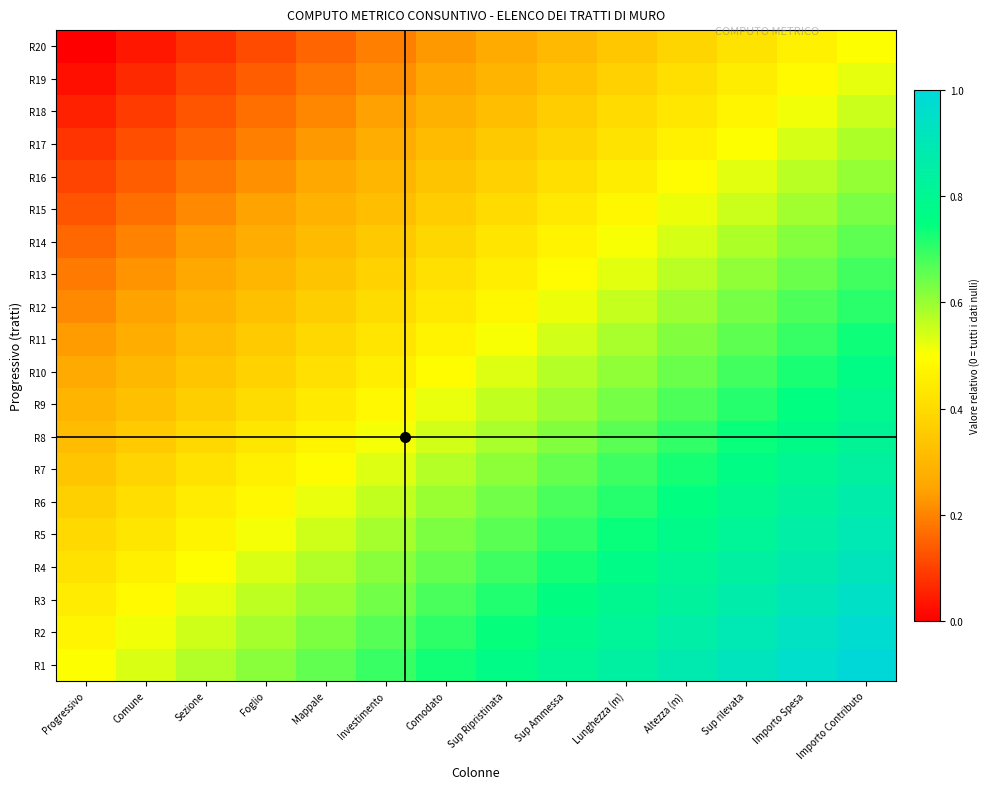

Reading right to left, list all the values displayed in this chart.

R1: Importo Contributo=1.0	Importo Spesa=1.0	Sup rilevata=0.9	Altezza (m)=0.9	Lunghezza (m)=0.8	Sup Ammessa=0.8	Sup Ripristinata=0.8	Comodato=0.7	Investimento=0.7	Mappale=0.7	Foglio=0.6	Sezione=0.6	Comune=0.5	Progressivo=0.5
R2: Importo Contributo=1.0	Importo Spesa=0.9	Sup rilevata=0.9	Altezza (m)=0.9	Lunghezza (m)=0.8	Sup Ammessa=0.8	Sup Ripristinata=0.7	Comodato=0.7	Investimento=0.7	Mappale=0.6	Foglio=0.6	Sezione=0.6	Comune=0.5	Progressivo=0.5
R3: Importo Contributo=0.9	Importo Spesa=0.9	Sup rilevata=0.9	Altezza (m)=0.8	Lunghezza (m)=0.8	Sup Ammessa=0.8	Sup Ripristinata=0.7	Comodato=0.7	Investimento=0.6	Mappale=0.6	Foglio=0.6	Sezione=0.5	Comune=0.5	Progressivo=0.4
R4: Importo Contributo=0.9	Importo Spesa=0.9	Sup rilevata=0.8	Altezza (m)=0.8	Lunghezza (m)=0.8	Sup Ammessa=0.7	Sup Ripristinata=0.7	Comodato=0.7	Investimento=0.6	Mappale=0.6	Foglio=0.5	Sezione=0.5	Comune=0.5	Progressivo=0.4
R5: Importo Contributo=0.9	Importo Spesa=0.9	Sup rilevata=0.8	Altezza (m)=0.8	Lunghezza (m)=0.7	Sup Ammessa=0.7	Sup Ripristinata=0.7	Comodato=0.6	Investimento=0.6	Mappale=0.5	Foglio=0.5	Sezione=0.5	Comune=0.4	Progressivo=0.4
R6: Importo Contributo=0.9	Importo Spesa=0.8	Sup rilevata=0.8	Altezza (m)=0.8	Lunghezza (m)=0.7	Sup Ammessa=0.7	Sup Ripristinata=0.6	Comodato=0.6	Investimento=0.6	Mappale=0.5	Foglio=0.5	Sezione=0.4	Comune=0.4	Progressivo=0.4
R7: Importo Contributo=0.8	Importo Spesa=0.8	Sup rilevata=0.8	Altezza (m)=0.7	Lunghezza (m)=0.7	Sup Ammessa=0.6	Sup Ripristinata=0.6	Comodato=0.6	Investimento=0.5	Mappale=0.5	Foglio=0.5	Sezione=0.4	Comune=0.4	Progressivo=0.3
R8: Importo Contributo=0.8	Importo Spesa=0.8	Sup rilevata=0.7	Altezza (m)=0.7	Lunghezza (m)=0.7	Sup Ammessa=0.6	Sup Ripristinata=0.6	Comodato=0.5	Investimento=0.5	Mappale=0.5	Foglio=0.4	Sezione=0.4	Comune=0.4	Progressivo=0.3
R9: Importo Contributo=0.8	Importo Spesa=0.8	Sup rilevata=0.7	Altezza (m)=0.7	Lunghezza (m)=0.6	Sup Ammessa=0.6	Sup Ripristinata=0.6	Comodato=0.5	Investimento=0.5	Mappale=0.4	Foglio=0.4	Sezione=0.4	Comune=0.3	Progressivo=0.3
R10: Importo Contributo=0.8	Importo Spesa=0.7	Sup rilevata=0.7	Altezza (m)=0.6	Lunghezza (m)=0.6	Sup Ammessa=0.6	Sup Ripristinata=0.5	Comodato=0.5	Investimento=0.5	Mappale=0.4	Foglio=0.4	Sezione=0.3	Comune=0.3	Progressivo=0.3
R11: Importo Contributo=0.7	Importo Spesa=0.7	Sup rilevata=0.7	Altezza (m)=0.6	Lunghezza (m)=0.6	Sup Ammessa=0.5	Sup Ripristinata=0.5	Comodato=0.5	Investimento=0.4	Mappale=0.4	Foglio=0.4	Sezione=0.3	Comune=0.3	Progressivo=0.2
R12: Importo Contributo=0.7	Importo Spesa=0.7	Sup rilevata=0.6	Altezza (m)=0.6	Lunghezza (m)=0.6	Sup Ammessa=0.5	Sup Ripristinata=0.5	Comodato=0.4	Investimento=0.4	Mappale=0.4	Foglio=0.3	Sezione=0.3	Comune=0.2	Progressivo=0.2
R13: Importo Contributo=0.7	Importo Spesa=0.6	Sup rilevata=0.6	Altezza (m)=0.6	Lunghezza (m)=0.5	Sup Ammessa=0.5	Sup Ripristinata=0.5	Comodato=0.4	Investimento=0.4	Mappale=0.3	Foglio=0.3	Sezione=0.3	Comune=0.2	Progressivo=0.2
R14: Importo Contributo=0.7	Importo Spesa=0.6	Sup rilevata=0.6	Altezza (m)=0.5	Lunghezza (m)=0.5	Sup Ammessa=0.5	Sup Ripristinata=0.4	Comodato=0.4	Investimento=0.4	Mappale=0.3	Foglio=0.3	Sezione=0.2	Comune=0.2	Progressivo=0.2
R15: Importo Contributo=0.6	Importo Spesa=0.6	Sup rilevata=0.6	Altezza (m)=0.5	Lunghezza (m)=0.5	Sup Ammessa=0.4	Sup Ripristinata=0.4	Comodato=0.4	Investimento=0.3	Mappale=0.3	Foglio=0.2	Sezione=0.2	Comune=0.2	Progressivo=0.1
R16: Importo Contributo=0.6	Importo Spesa=0.6	Sup rilevata=0.5	Altezza (m)=0.5	Lunghezza (m)=0.5	Sup Ammessa=0.4	Sup Ripristinata=0.4	Comodato=0.3	Investimento=0.3	Mappale=0.3	Foglio=0.2	Sezione=0.2	Comune=0.1	Progressivo=0.1
R17: Importo Contributo=0.6	Importo Spesa=0.5	Sup rilevata=0.5	Altezza (m)=0.5	Lunghezza (m)=0.4	Sup Ammessa=0.4	Sup Ripristinata=0.3	Comodato=0.3	Investimento=0.3	Mappale=0.2	Foglio=0.2	Sezione=0.2	Comune=0.1	Progressivo=0.1
R18: Importo Contributo=0.6	Importo Spesa=0.5	Sup rilevata=0.5	Altezza (m)=0.4	Lunghezza (m)=0.4	Sup Ammessa=0.4	Sup Ripristinata=0.3	Comodato=0.3	Investimento=0.2	Mappale=0.2	Foglio=0.2	Sezione=0.1	Comune=0.1	Progressivo=0.1
R19: Importo Contributo=0.5	Importo Spesa=0.5	Sup rilevata=0.4	Altezza (m)=0.4	Lunghezza (m)=0.4	Sup Ammessa=0.3	Sup Ripristinata=0.3	Comodato=0.3	Investimento=0.2	Mappale=0.2	Foglio=0.1	Sezione=0.1	Comune=0.1	Progressivo=0.0
R20: Importo Contributo=0.5	Importo Spesa=0.5	Sup rilevata=0.4	Altezza (m)=0.4	Lunghezza (m)=0.3	Sup Ammessa=0.3	Sup Ripristinata=0.3	Comodato=0.2	Investimento=0.2	Mappale=0.2	Foglio=0.1	Sezione=0.1	Comune=0.0	Progressivo=0.0